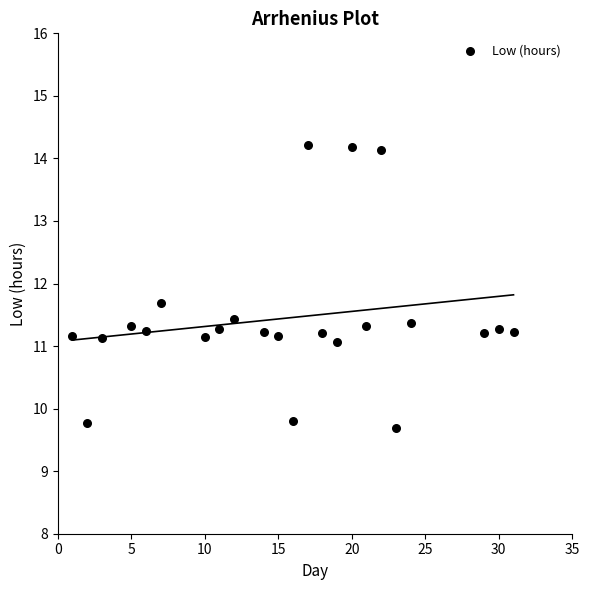

What is the range of X values (max minus min)?

30.0